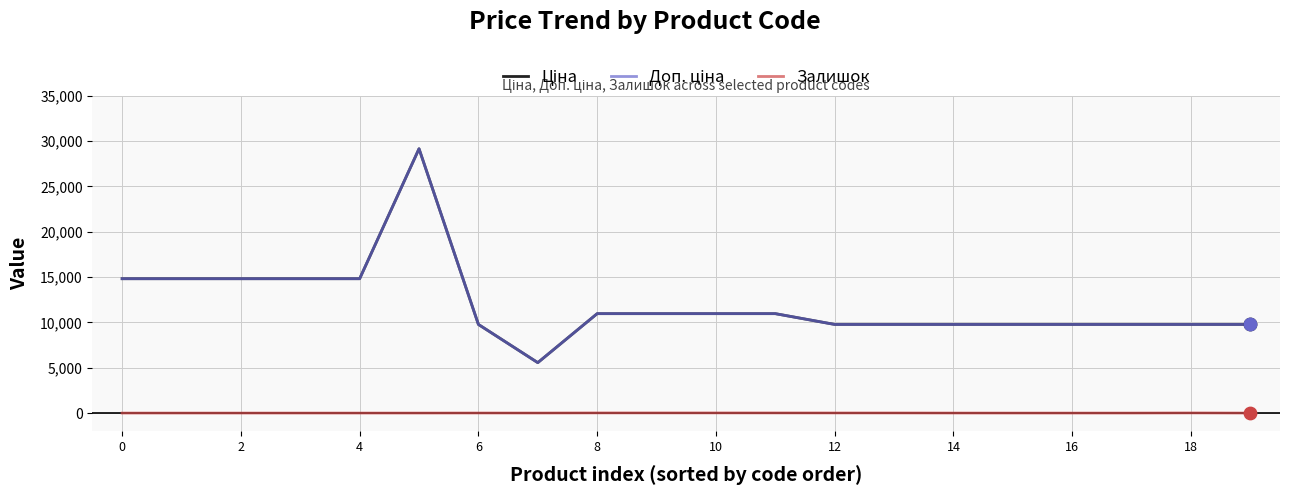

Does the chart have visible grid lines?

Yes